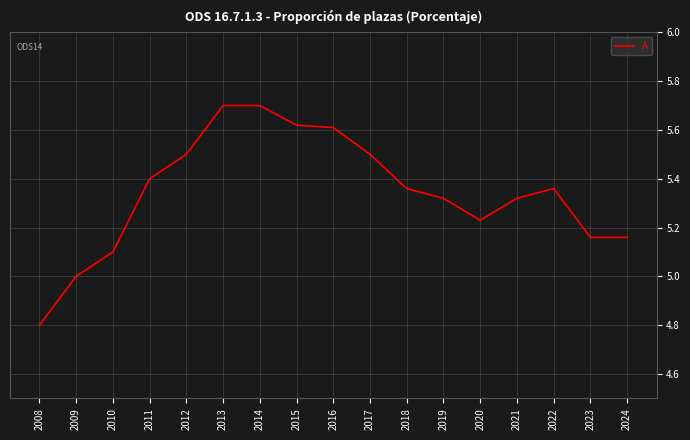

What is the minimum value shown in the chart?

4.8